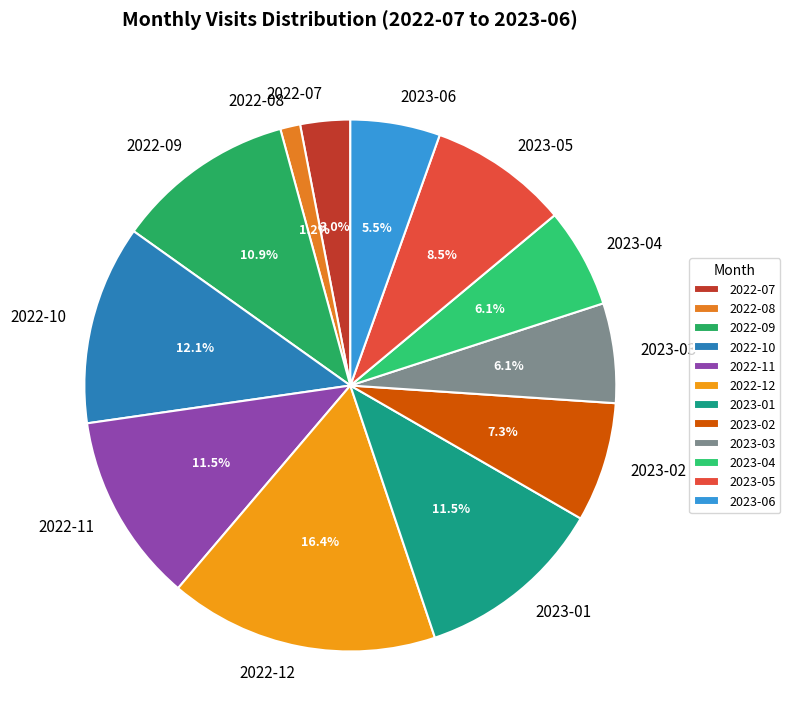

Is there any slice that represents more than half of the pie?

No